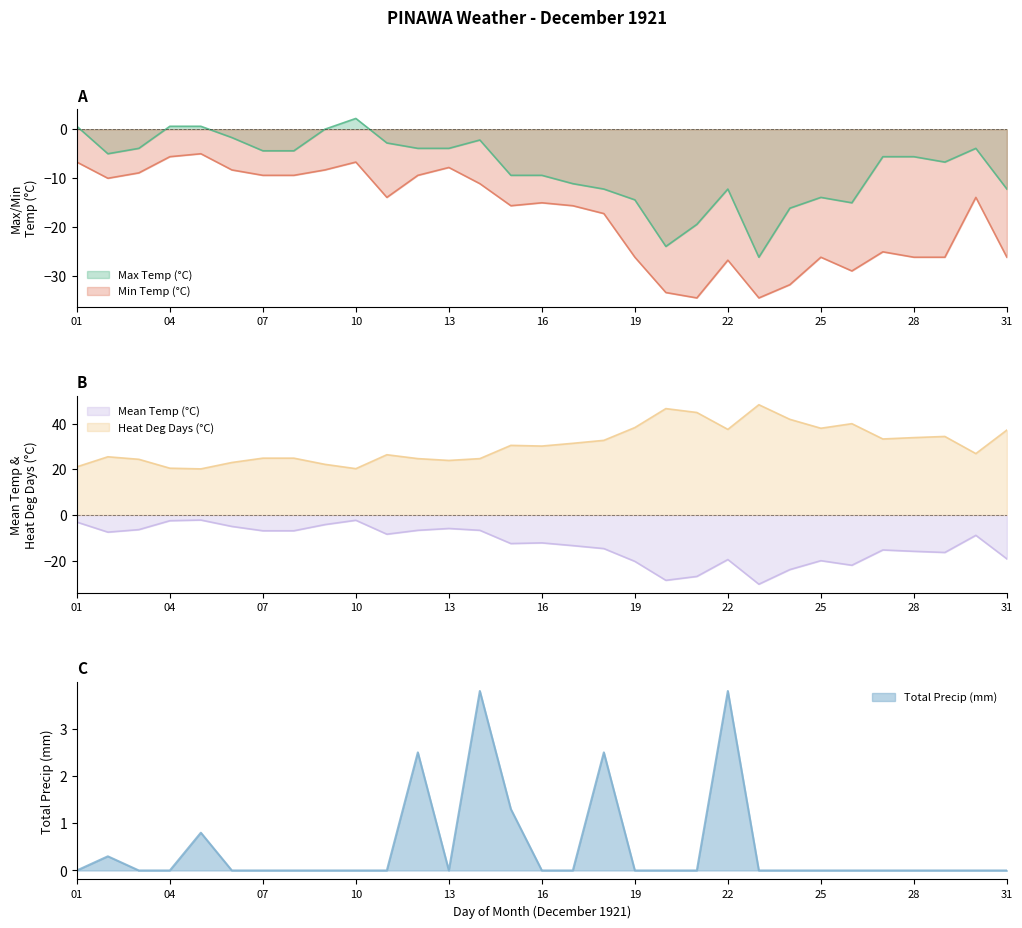

Between 14 and 15, which series saw the biggest shift?

Max Temp (°C)